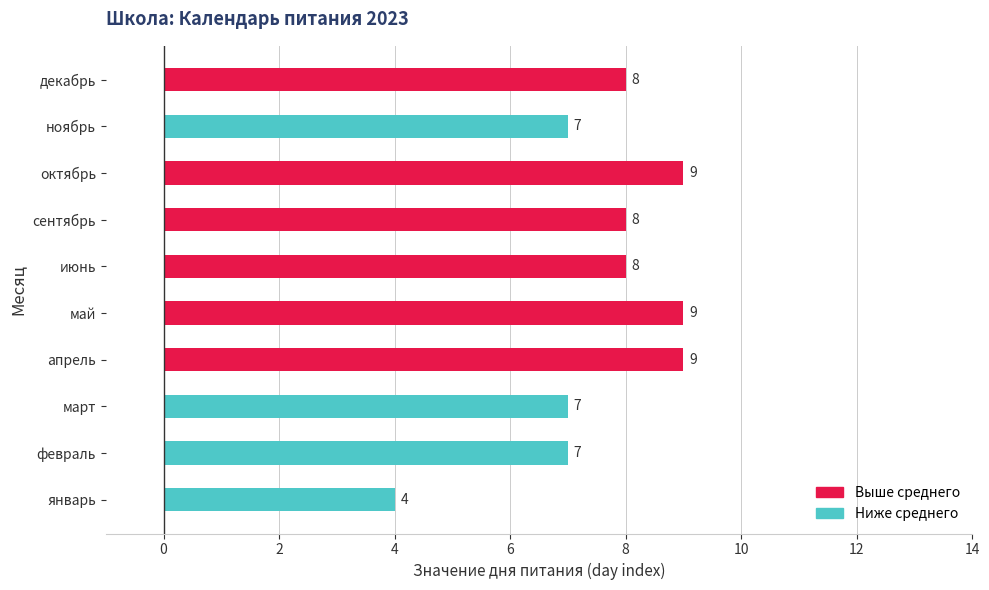

What is the difference between the maximum and second lowest values?

2